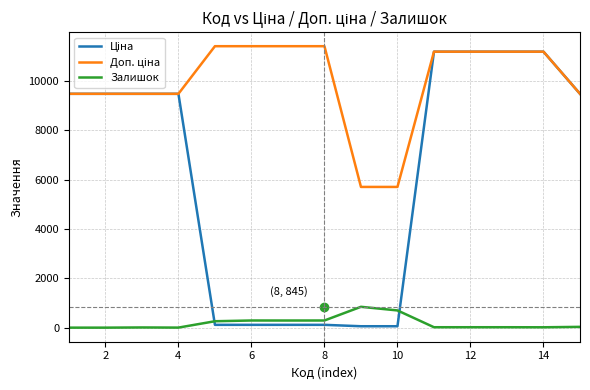

What is the greatest value displayed?

11410.0